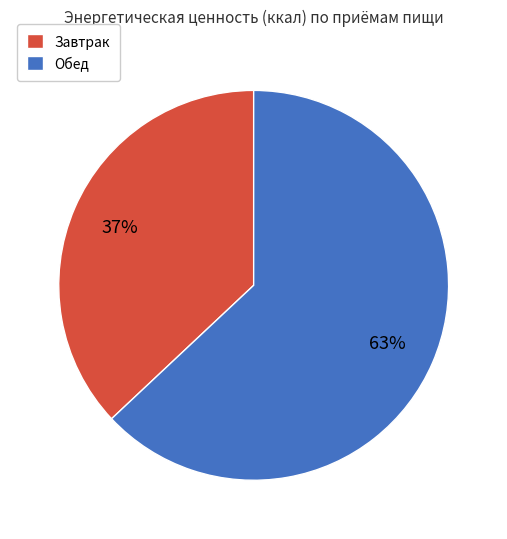

Which slice represents more than half of the pie?

Обед